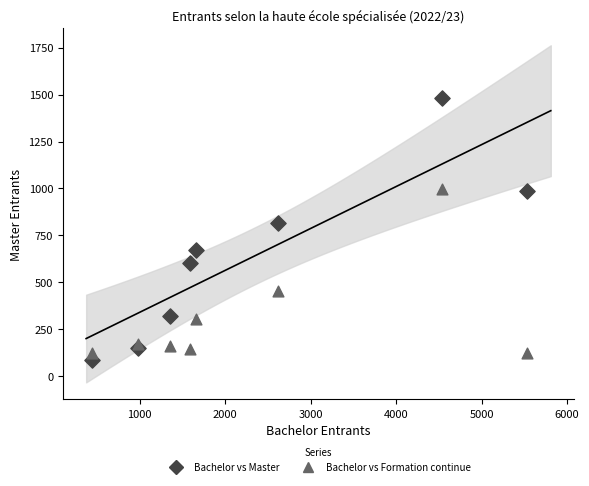

Which series reaches the maximum Y coordinate?

Bachelor vs Master